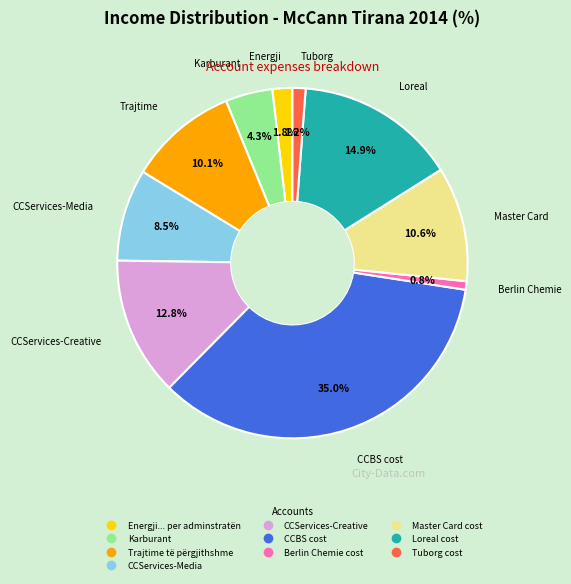

How many slices are in this pie chart?

10